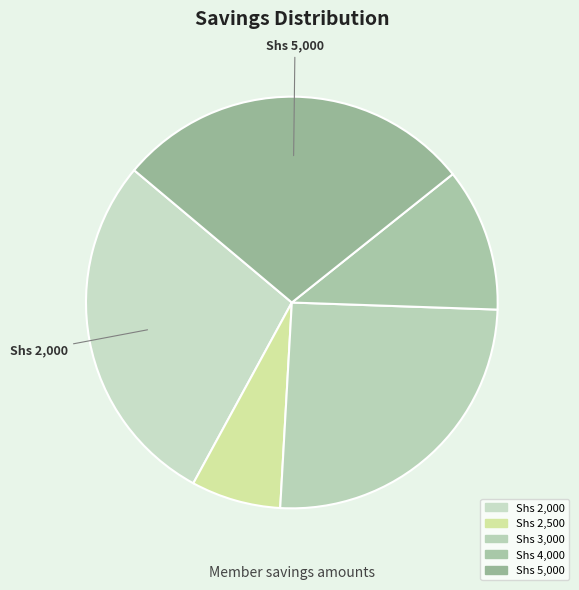

How many slices are in this pie chart?

5